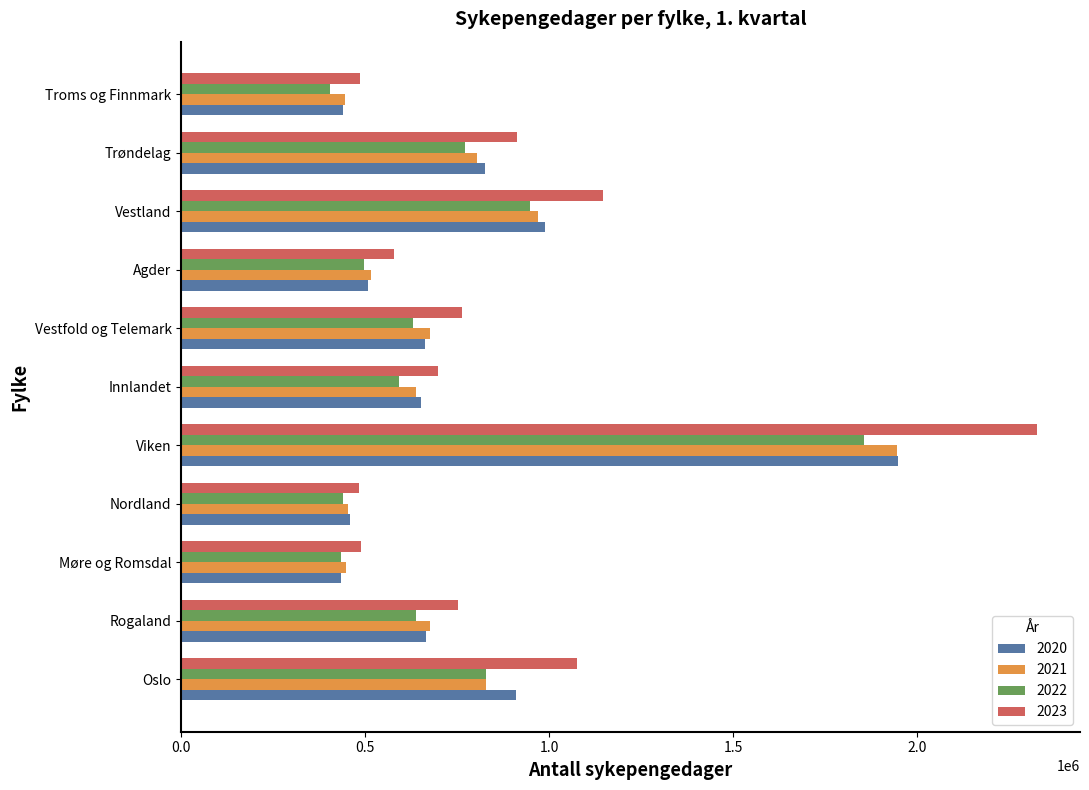

What is the minimum value shown in the chart?

403929